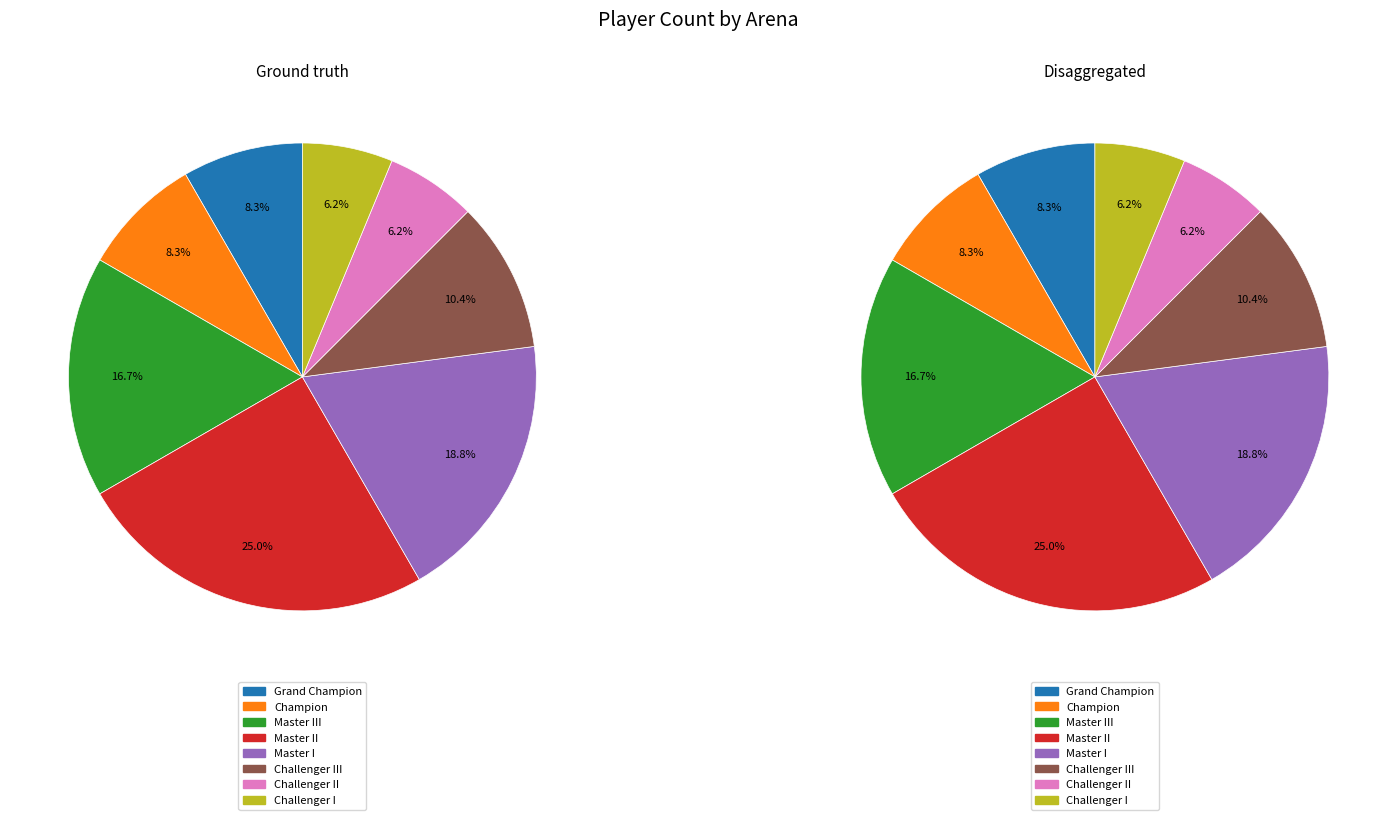

What is the smallest slice in the pie chart?

Challenger II